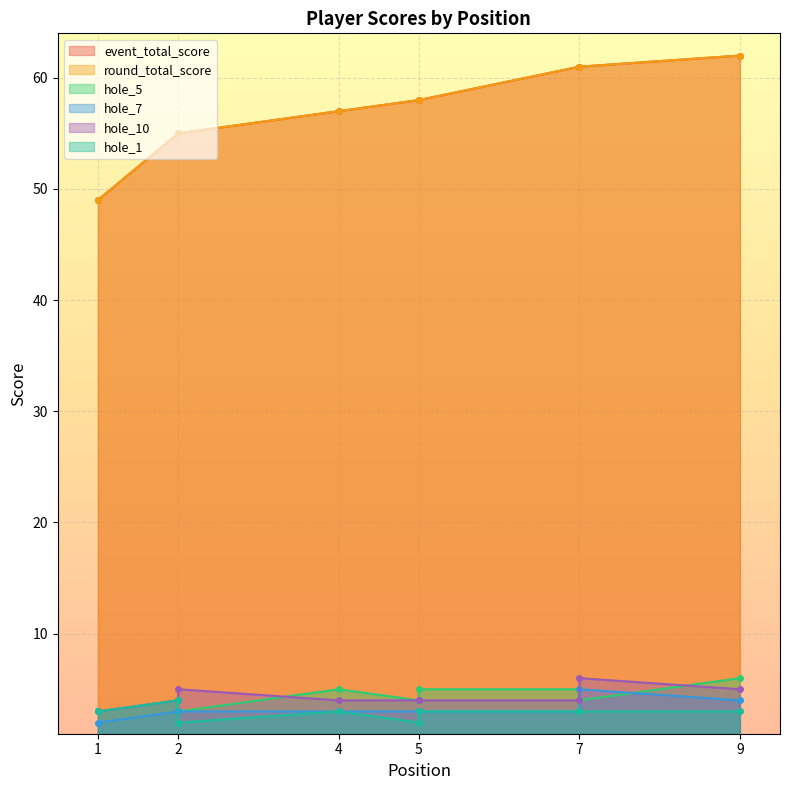

What is the highest value of the round_total_score series?

62